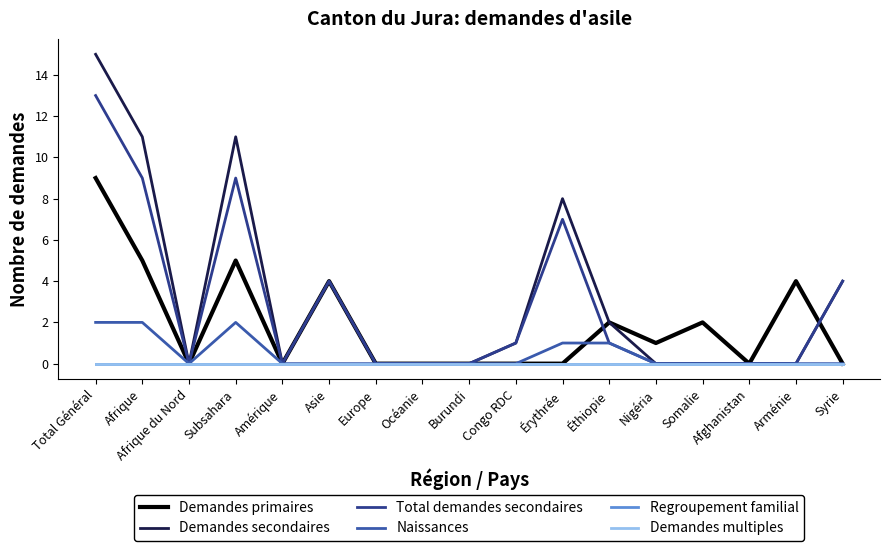

List the labels in order of Regroupement familial value, largest first.

Total Général, Afrique, Afrique du Nord, Subsahara, Amérique, Asie, Europe, Océanie, Burundi, Congo RDC, Érythrée, Éthiopie, Nigéria, Somalie, Afghanistan, Arménie, Syrie